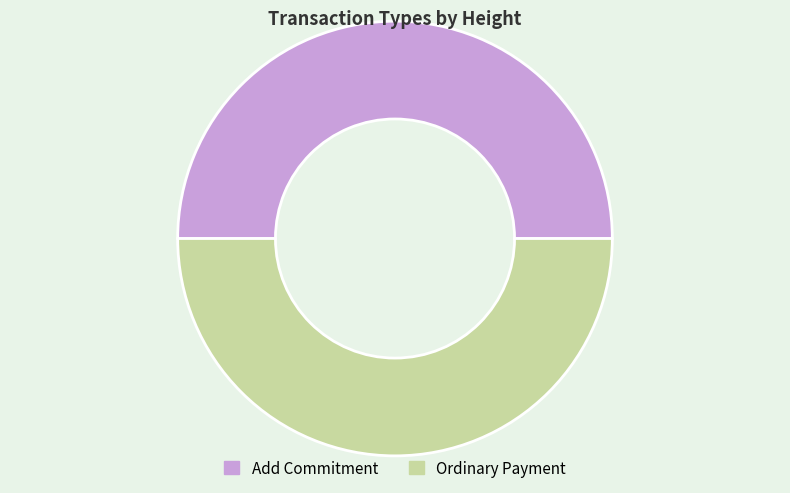

Approximately how many times larger is the value at Ordinary Payment compared to Add Commitment?

1.0